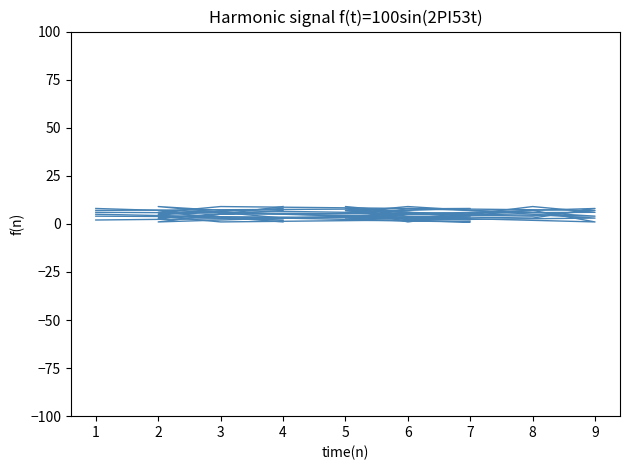

How many col_8 values are between 3 and 7?

5